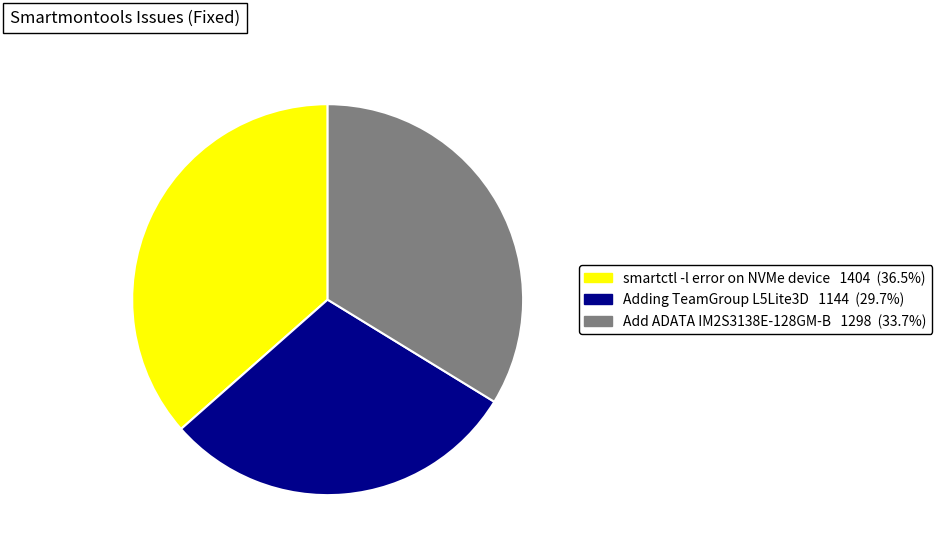

Do Adding TeamGroup L5Lite3D and Add ADATA IM2S3138E-128GM-B together represent more than half of the pie?

Yes